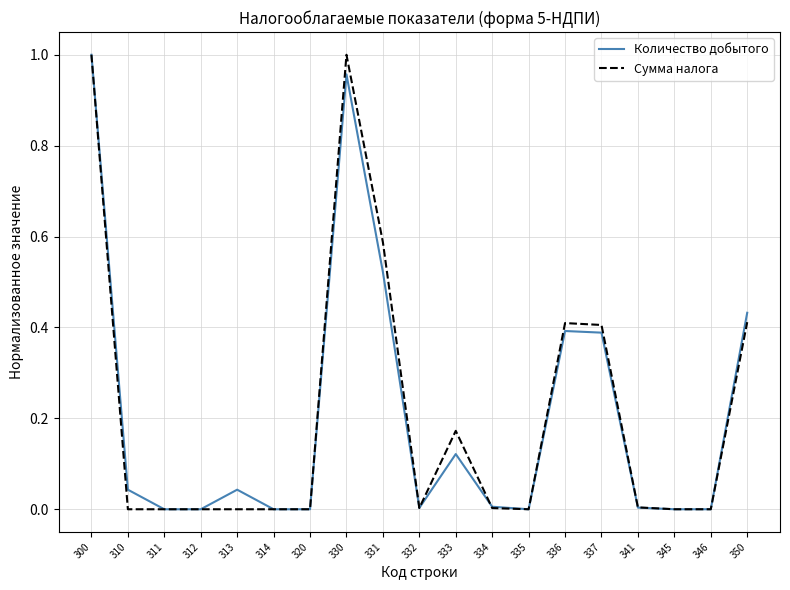

The value of Сумма налога at 313 is 0.0. True or false?

True